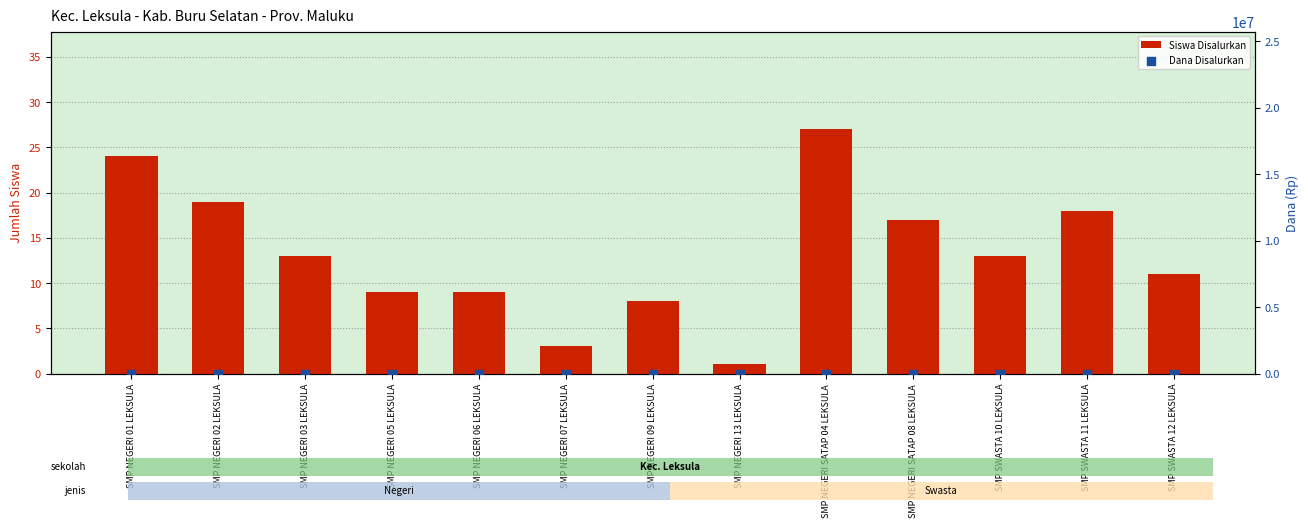

At how many categories does at least one series exceed 9?

10